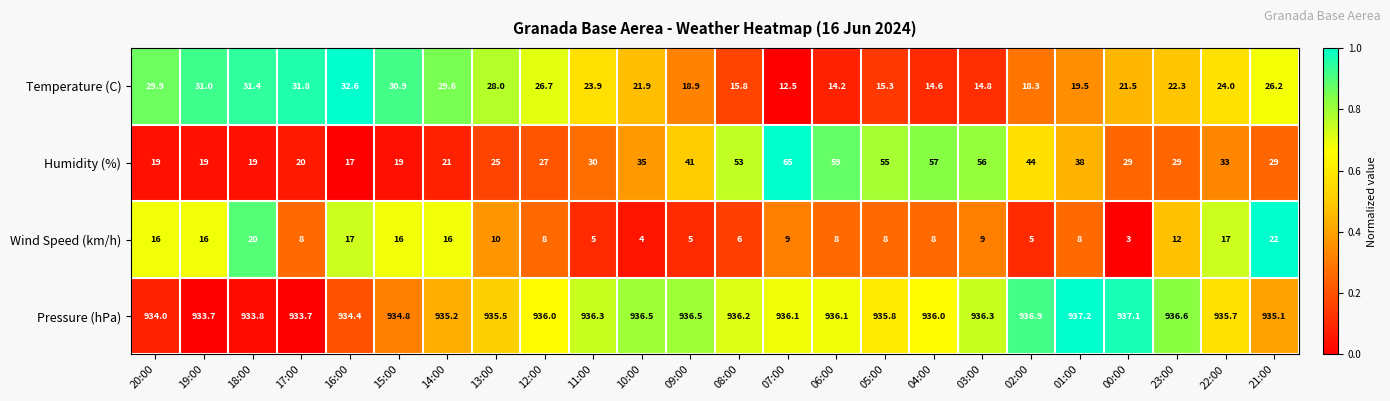

Which label corresponds to the smallest value in the chart?

00:00